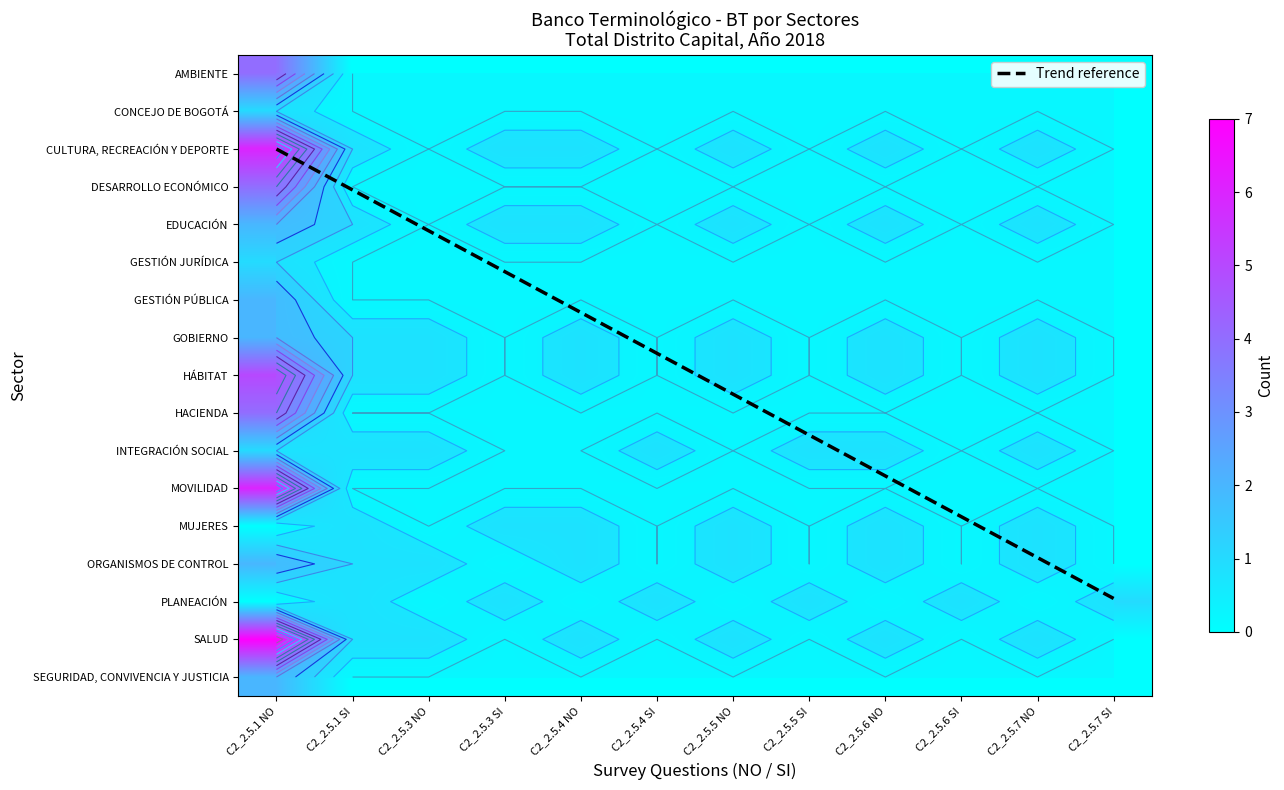

What is the difference between the highest and lowest values at C2_2.5.7 NO?

1